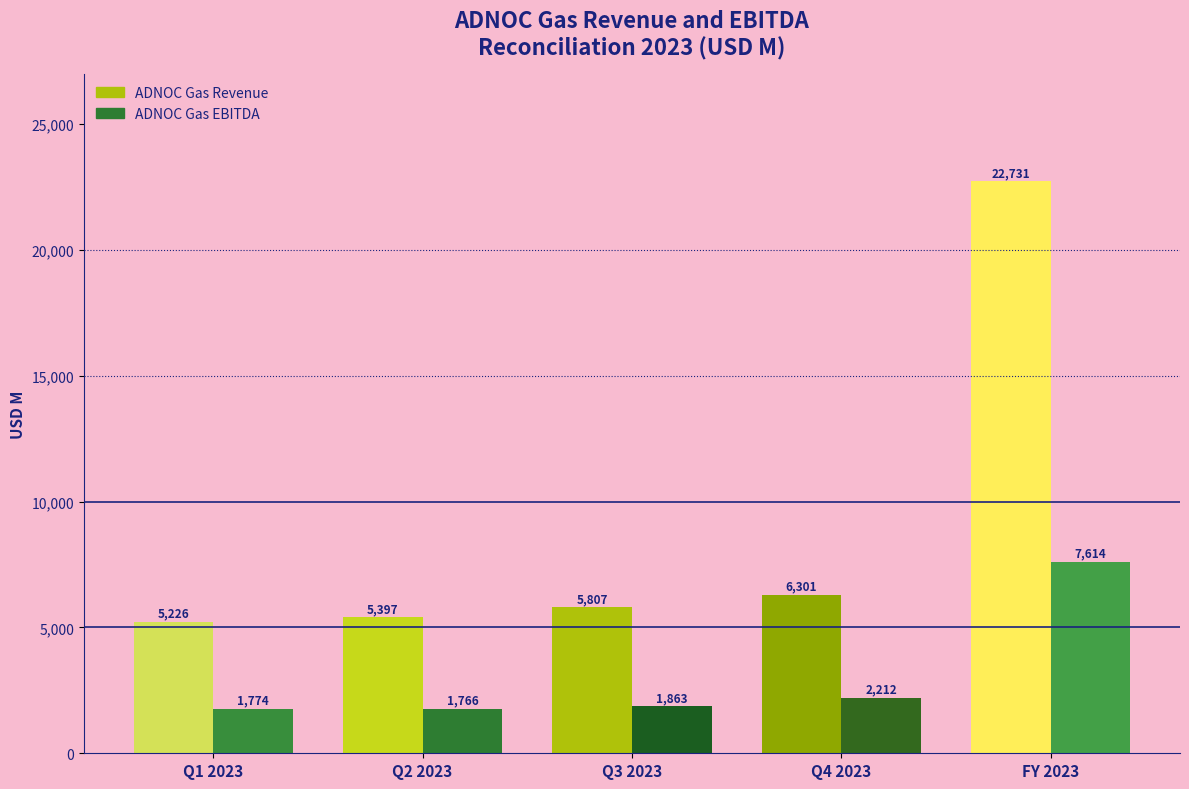

What is the label of the 2nd bar from the right?

ADNOC Gas Revenue